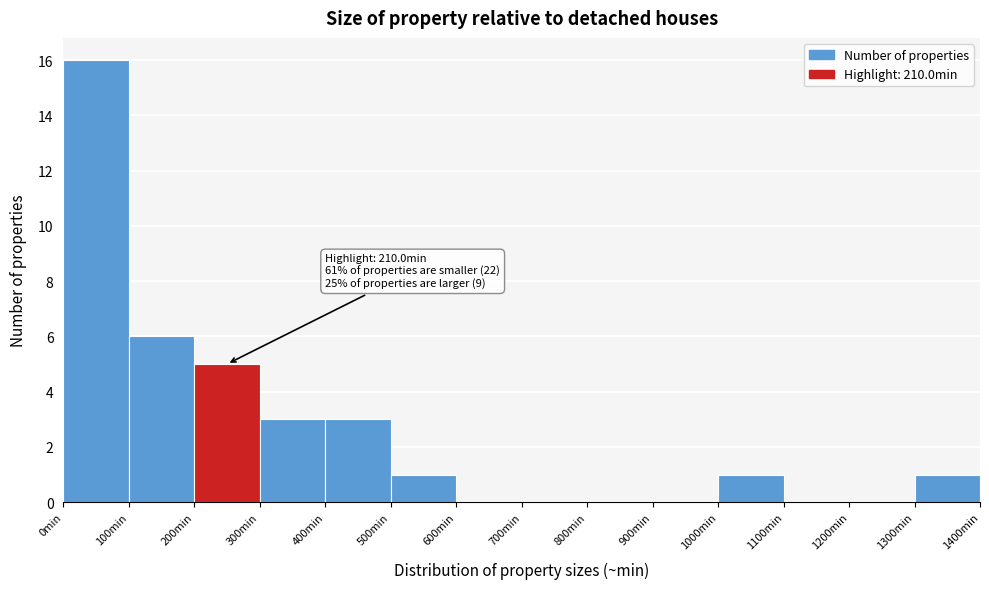

Which range on the x-axis has the tallest bar?

0 to 100